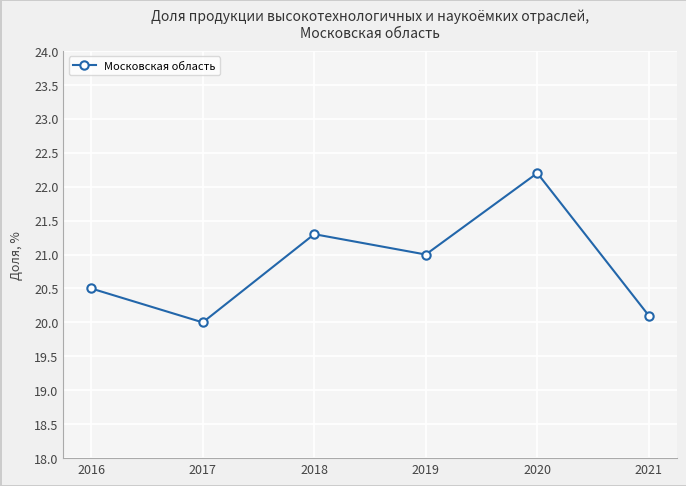

Which category has the highest value across all series?

2020